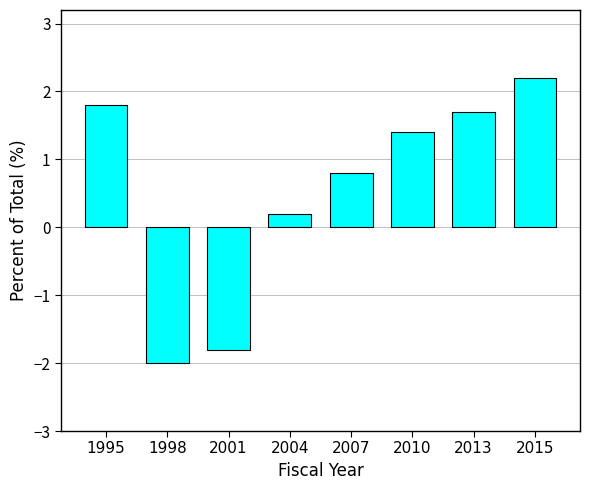

Which category has the highest value across all series?

2015